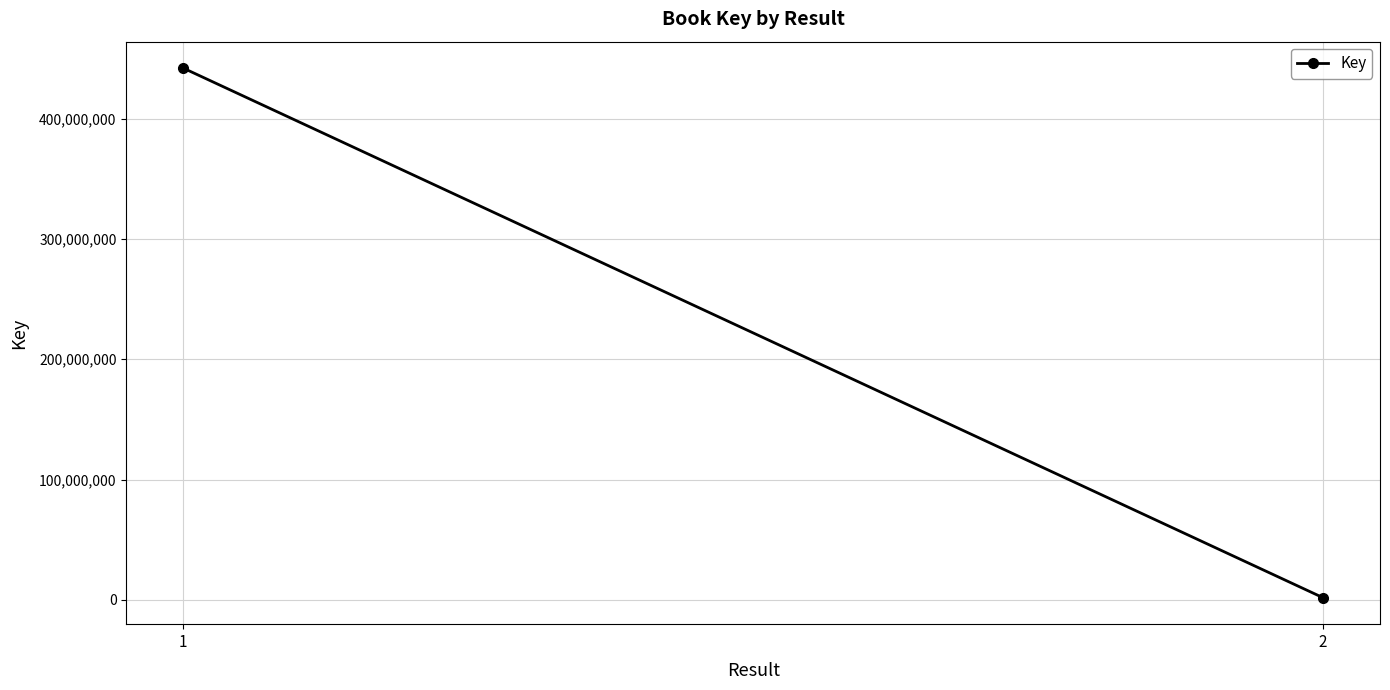

Reading left to right, list all the values displayed in this chart.

441867393	1871893